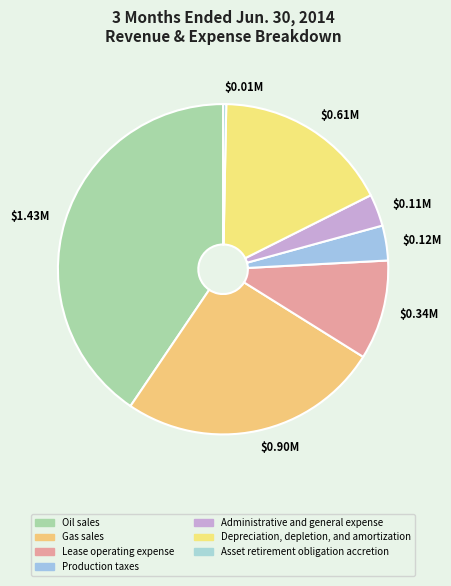

Does any single category account for the majority?

No